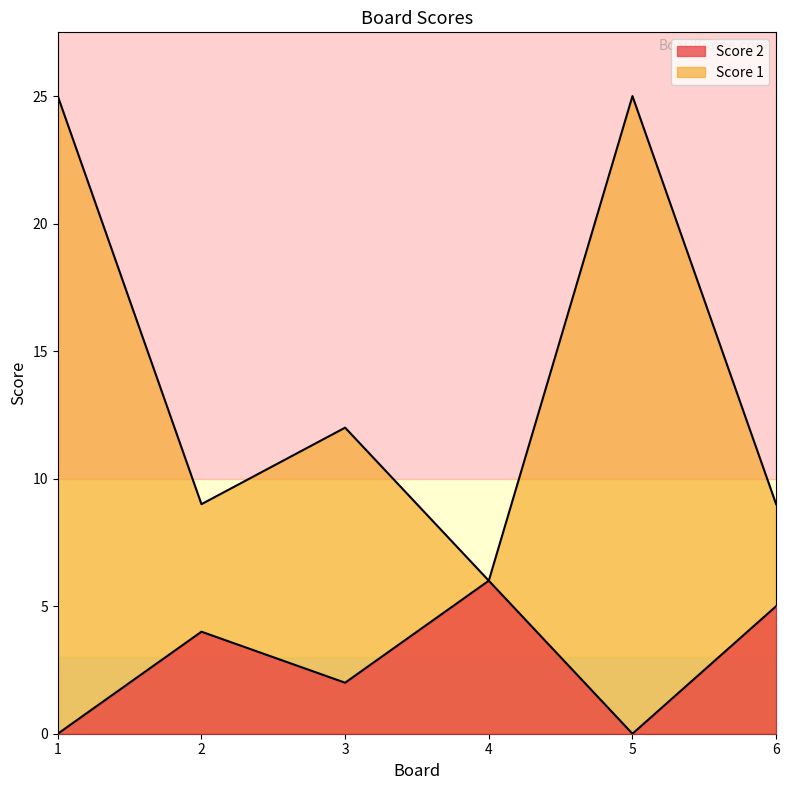

What is the value of the Score 1 point at the 3rd from the left?

12